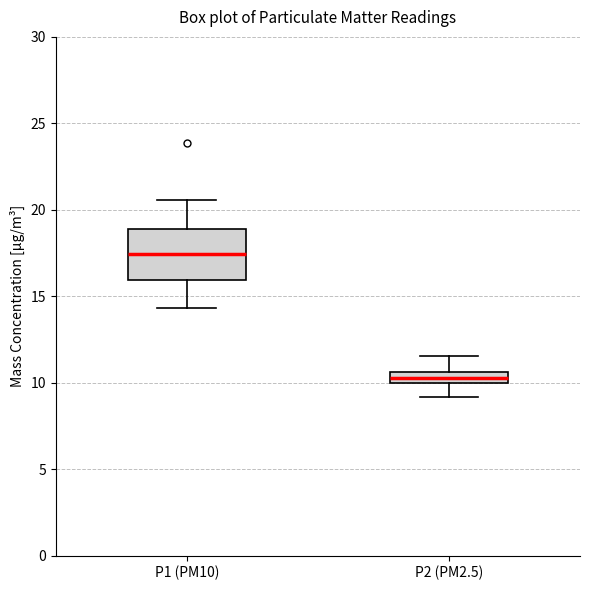

Where does the lower whisker of the box for P2 (PM2.5) end on the y-axis? The values are not printed on the chart, so give them approximately, as read against the axis.

9.0